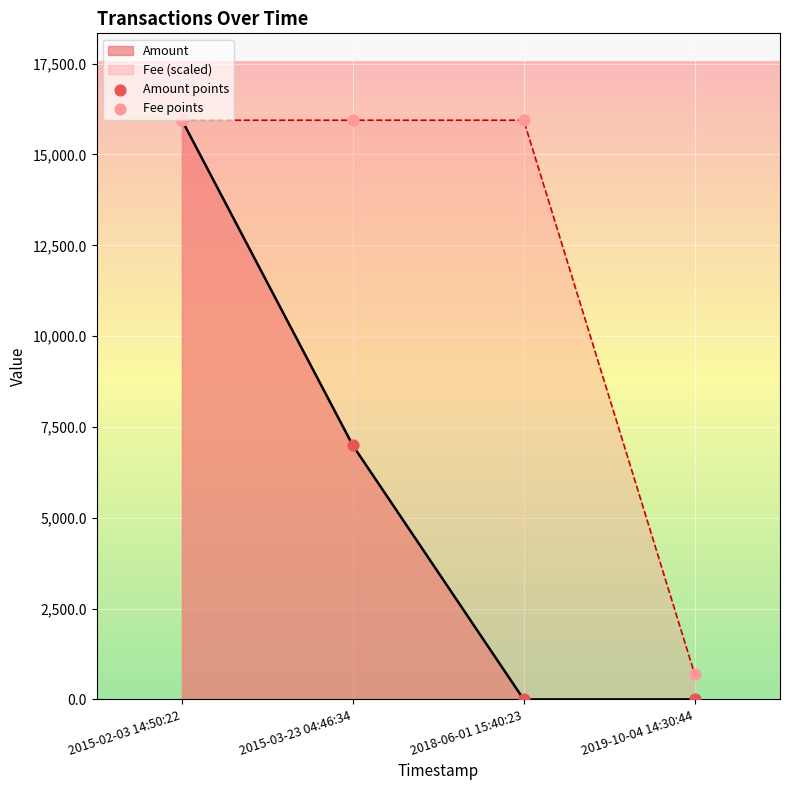

Which series reaches the minimum Y coordinate?

Amount points